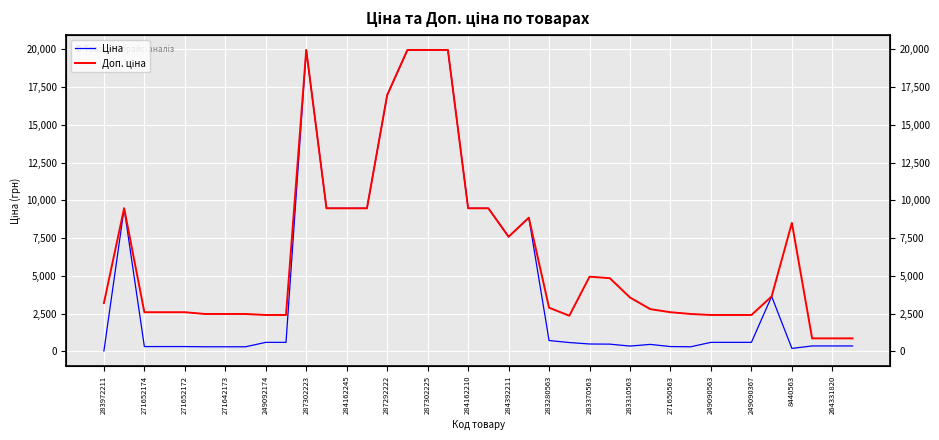

Reading left to right, what are all the values shown in this chart?

Ціна: 32.0	9480.1	324.8	324.8	324.8	310.3	310.3	310.3	603.7	603.7	19964.2	9480.1	9480.1	9480.1	16976.3	19964.2	19964.2	19964.2	9480.1	9480.1	7596.5	8856.7	724.5	591.6	495.0	485.4	357.4	467.3	324.8	310.3	603.7	603.7	603.7	3646.5	202.7	365.2	365.2	365.2
Доп. ціна: 3205.0	9480.1	2598.3	2598.3	2598.3	2482.4	2482.4	2482.4	2414.8	2414.8	19964.2	9480.1	9480.1	9480.1	16976.3	19964.2	19964.2	19964.2	9480.1	9480.1	7596.5	8856.7	2897.8	2366.5	4950.4	4853.8	3573.9	2803.6	2598.3	2482.4	2414.8	2414.8	2414.8	3646.5	8513.4	868.0	868.0	868.0